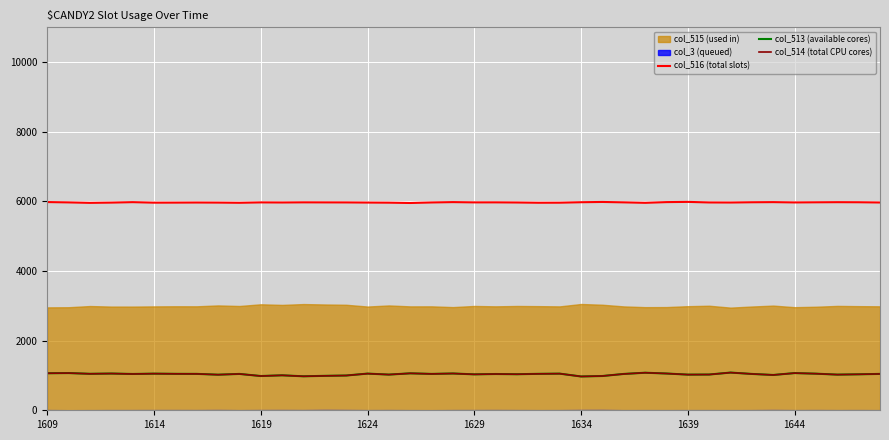

What is the maximum value for col_516 (total slots)?

5985.8